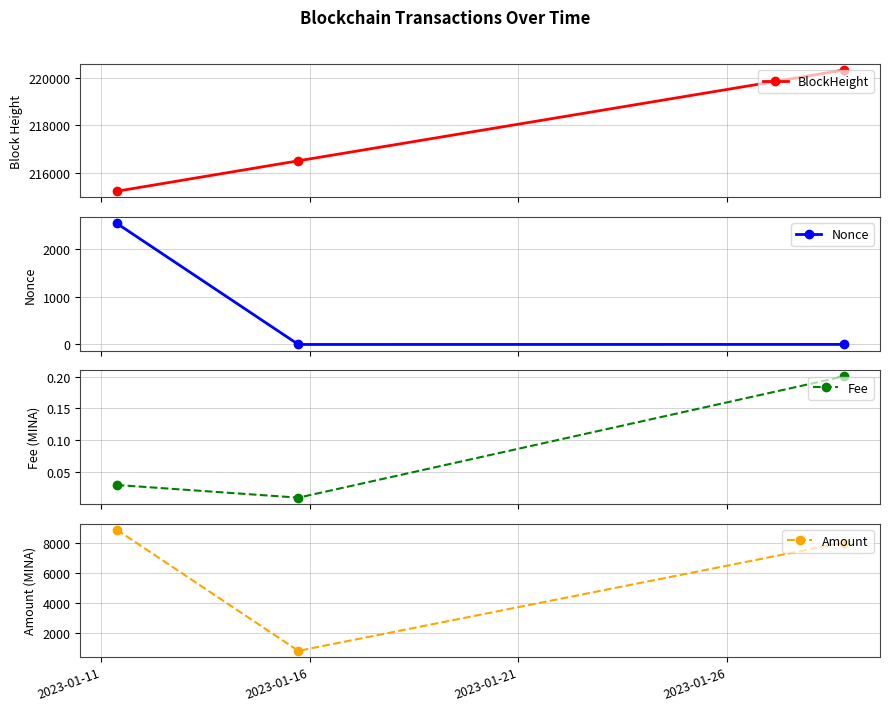

What is the maximum value for Fee?

0.2